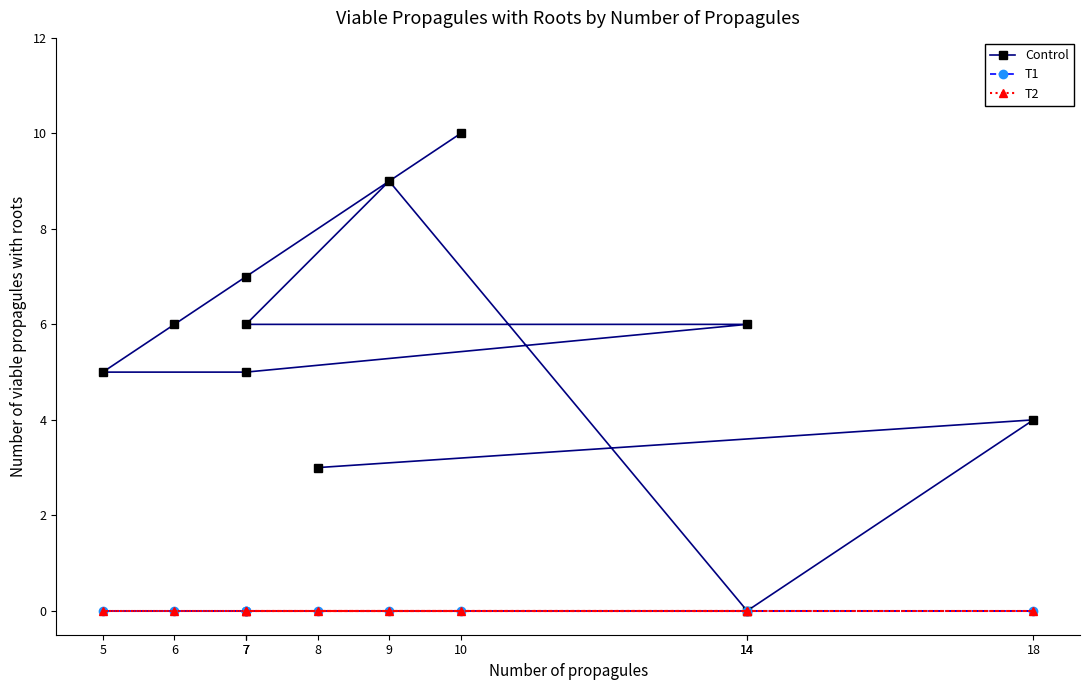

How many lines are shown in the chart?

3